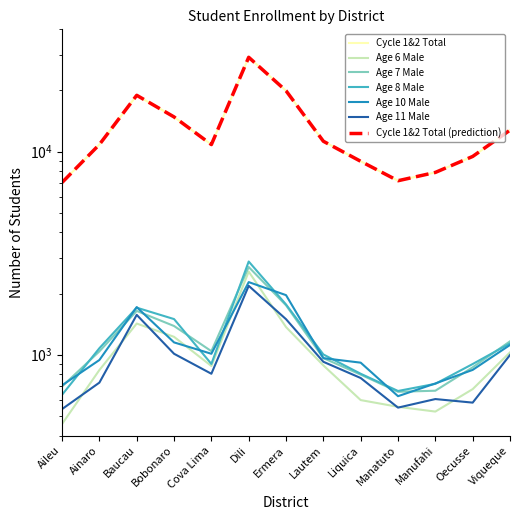

In Age 11 Male, how many points are higher than both neighbors (excluding endpoints)?

3